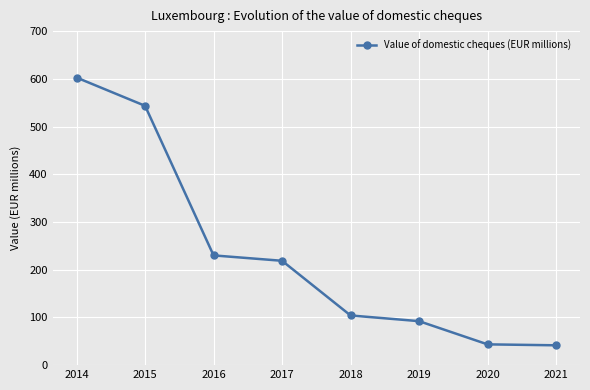

What is the change in value from 2014 to 2018?

-498.5